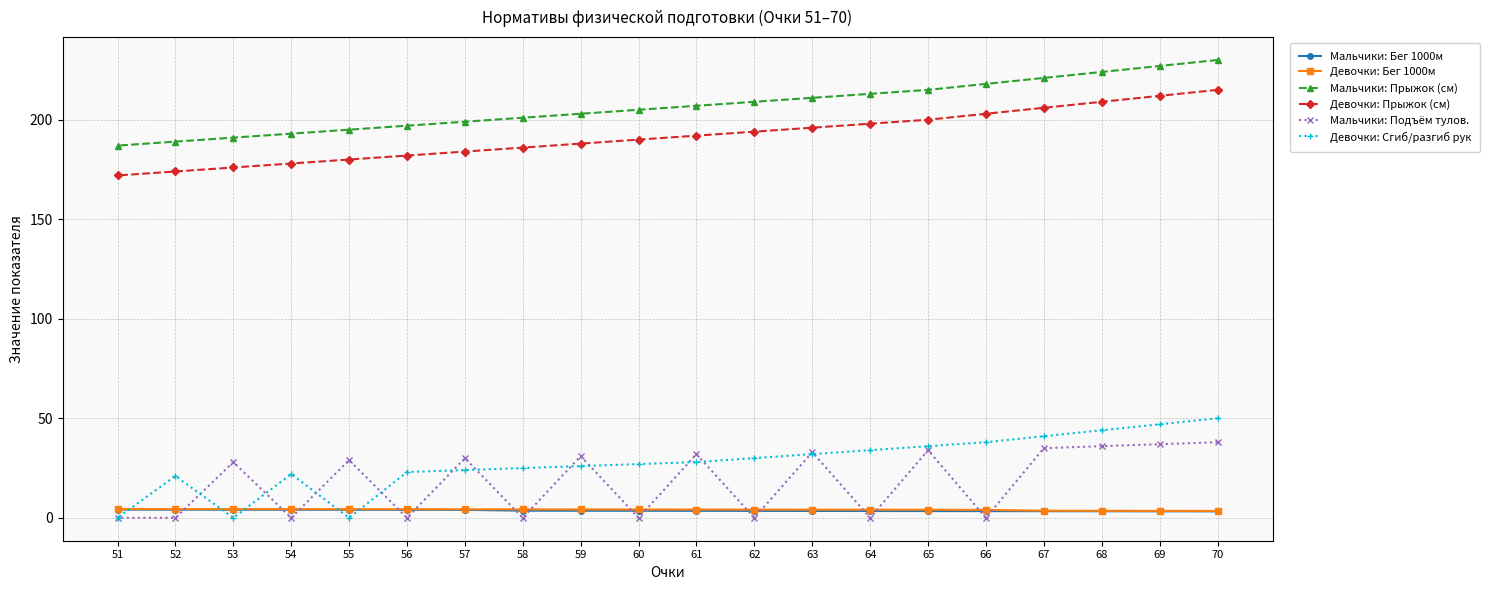

What is the difference between the highest and lowest values at 62?

209.0